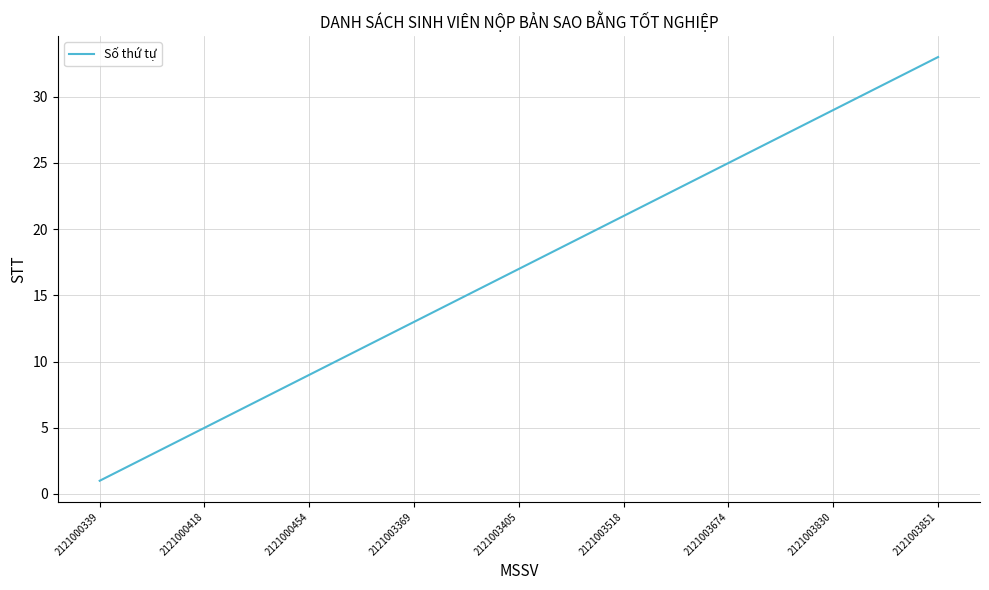

What is the average value?

17